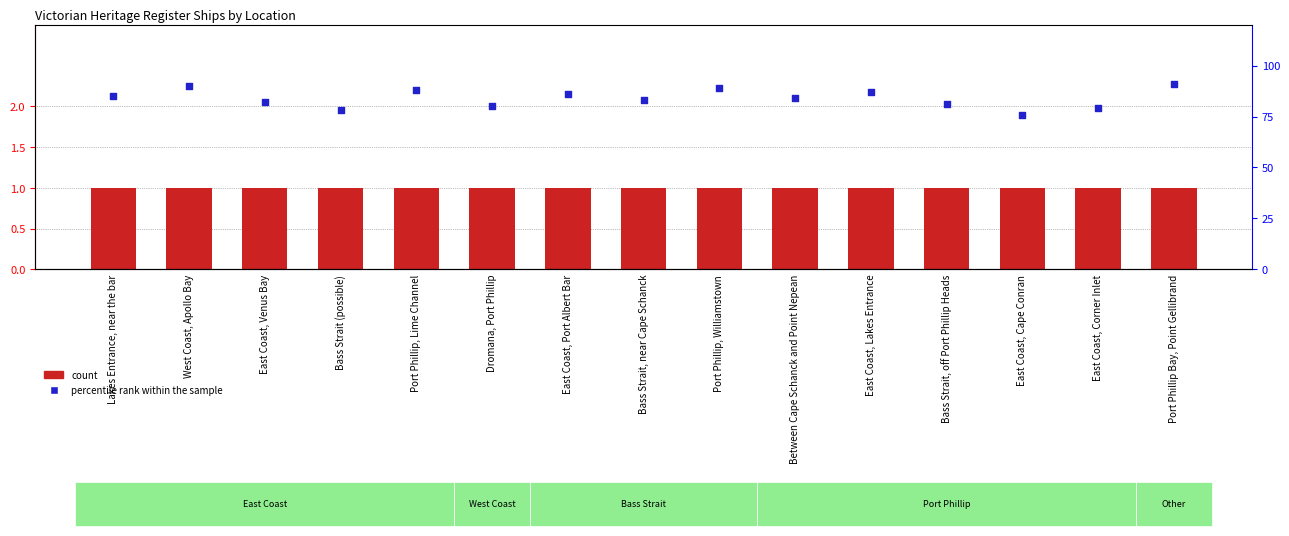

Is the value of percentile rank within the sample at Dromana, Port Phillip greater than the value of count at Bass Strait, near Cape Schanck?

Yes